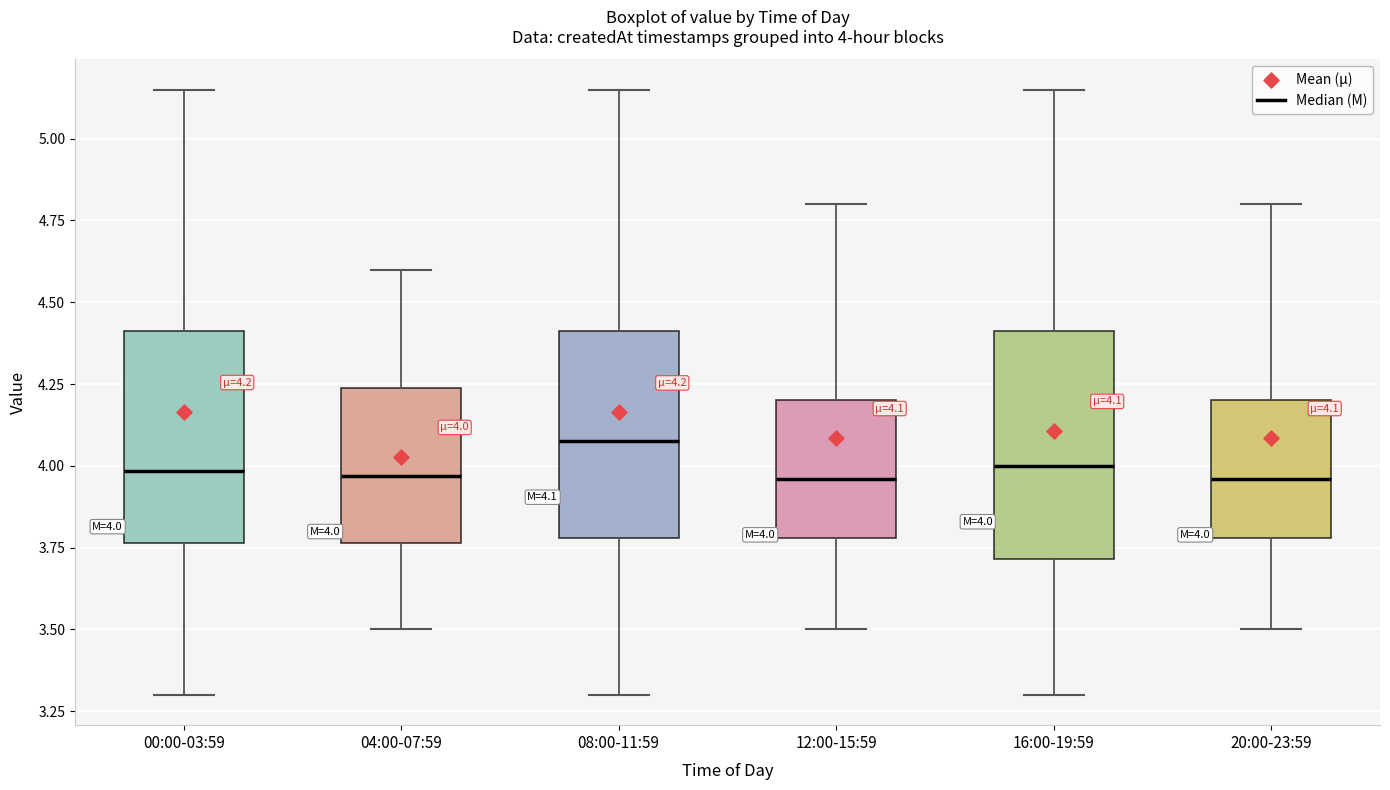

Which box has the highest median line?

08:00-11:59